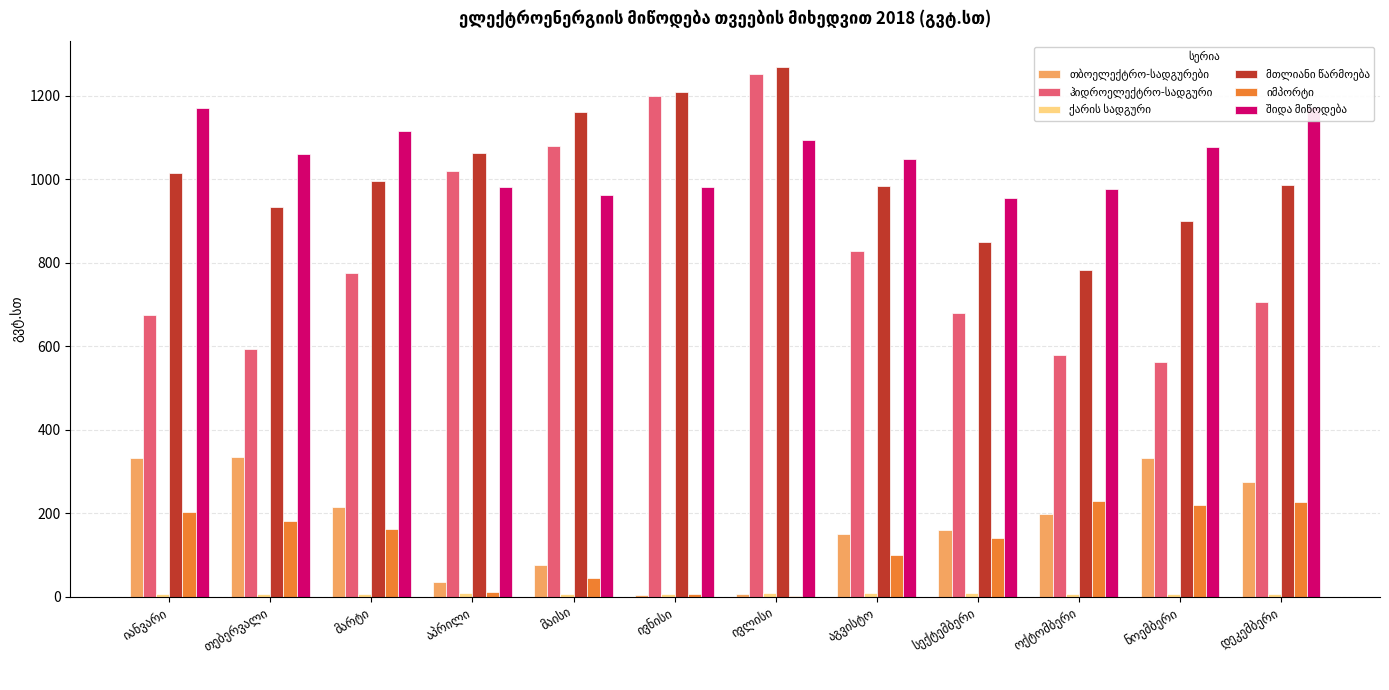

How many distinct data groups are displayed?

6